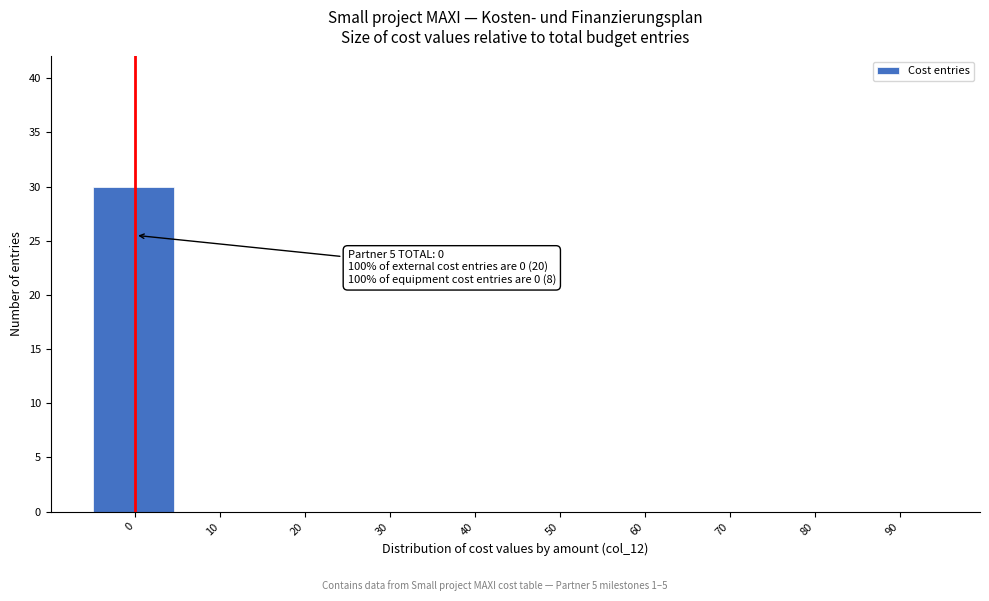

Reading right to left, extract all data points from this chart.

90=0	80=0	70=0	60=0	50=0	40=0	30=0	20=0	10=0	0=30